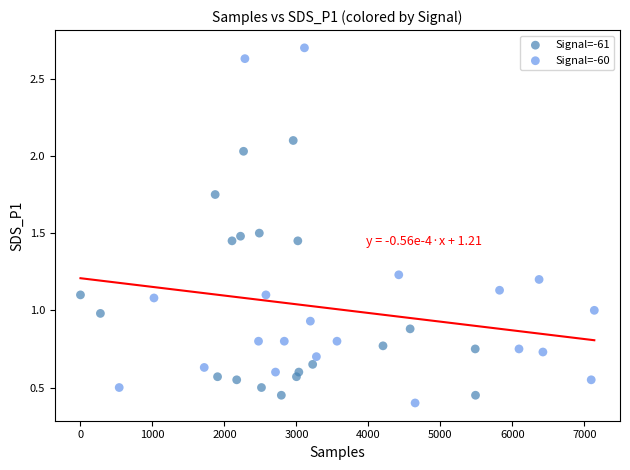

Which series contains the lowest Y value?

Signal=-60